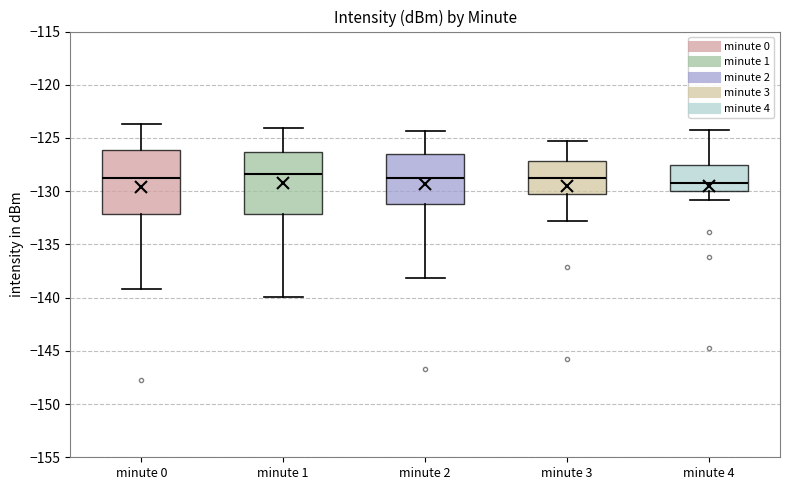

Where is the lower edge of the box for minute 2 on the y-axis? The values are not printed on the chart, so give them approximately, as read against the axis.

-131.0